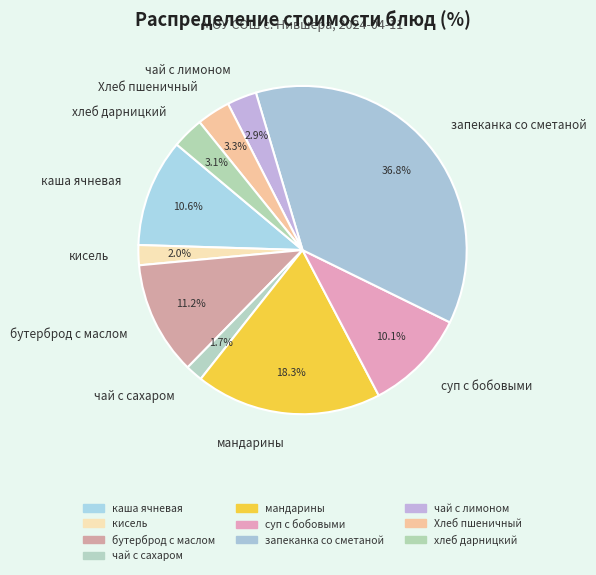

Count the number of slices in the pie.

10